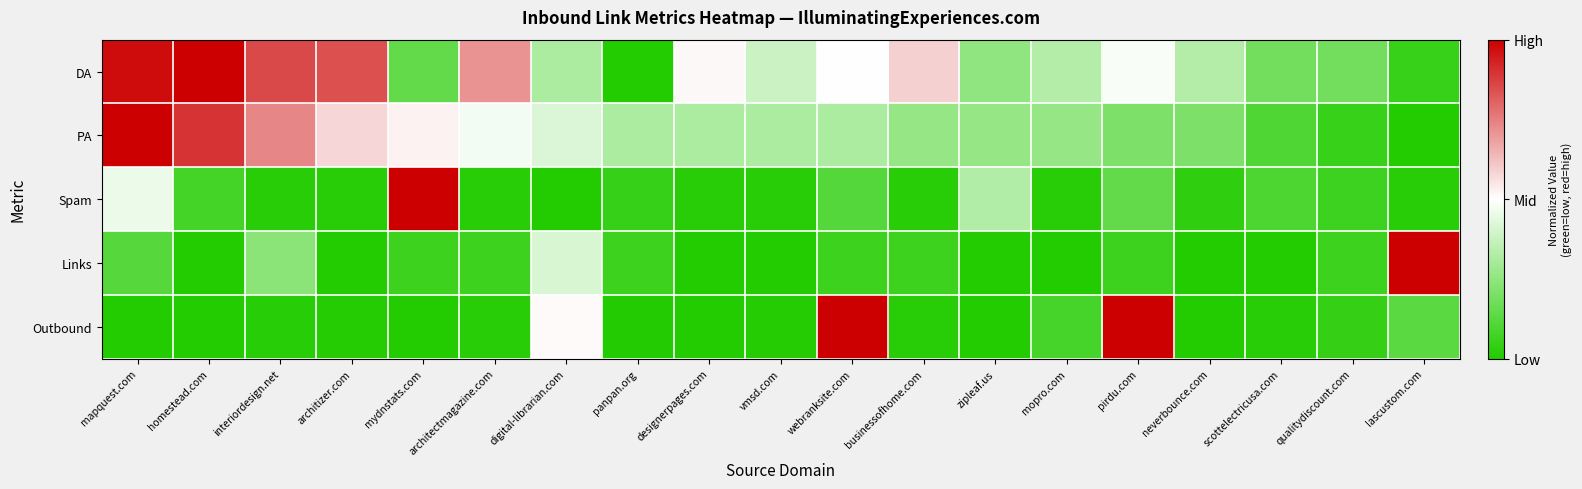

Reading left to right, transcribe all the data shown in this chart.

DA: mapquest.com=1.0	homestead.com=1.0	interiordesign.net=0.9	architizer.com=0.8	mydnstats.com=0.1	architectmagazine.com=0.7	digital-librarian.com=0.3	panpan.org=0.0	designerpages.com=0.5	vmsd.com=0.4	webranksite.com=0.5	businessofhome.com=0.6	zipleaf.us=0.2	mopro.com=0.3	pirdu.com=0.5	neverbounce.com=0.3	scottelectricusa.com=0.2	qualitydiscount.com=0.2	lascustom.com=0.1
PA: mapquest.com=1.0	homestead.com=0.9	interiordesign.net=0.7	architizer.com=0.6	mydnstats.com=0.5	architectmagazine.com=0.5	digital-librarian.com=0.4	panpan.org=0.3	designerpages.com=0.3	vmsd.com=0.3	webranksite.com=0.3	businessofhome.com=0.3	zipleaf.us=0.3	mopro.com=0.3	pirdu.com=0.2	neverbounce.com=0.2	scottelectricusa.com=0.1	qualitydiscount.com=0.1	lascustom.com=0.0
Spam: mapquest.com=0.5	homestead.com=0.1	interiordesign.net=0.0	architizer.com=0.0	mydnstats.com=1.0	architectmagazine.com=0.0	digital-librarian.com=0.0	panpan.org=0.0	designerpages.com=0.0	vmsd.com=0.0	webranksite.com=0.1	businessofhome.com=0.0	zipleaf.us=0.3	mopro.com=0.0	pirdu.com=0.1	neverbounce.com=0.0	scottelectricusa.com=0.1	qualitydiscount.com=0.1	lascustom.com=0.0
Links: mapquest.com=0.1	homestead.com=0.0	interiordesign.net=0.2	architizer.com=0.0	mydnstats.com=0.1	architectmagazine.com=0.1	digital-librarian.com=0.4	panpan.org=0.1	designerpages.com=0.0	vmsd.com=0.0	webranksite.com=0.1	businessofhome.com=0.1	zipleaf.us=0.0	mopro.com=0.0	pirdu.com=0.1	neverbounce.com=0.0	scottelectricusa.com=0.0	qualitydiscount.com=0.1	lascustom.com=1.0
Outbound: mapquest.com=0.0	homestead.com=0.0	interiordesign.net=0.0	architizer.com=0.0	mydnstats.com=0.0	architectmagazine.com=0.0	digital-librarian.com=0.5	panpan.org=0.0	designerpages.com=0.0	vmsd.com=0.0	webranksite.com=1.0	businessofhome.com=0.0	zipleaf.us=0.0	mopro.com=0.1	pirdu.com=1.0	neverbounce.com=0.0	scottelectricusa.com=0.0	qualitydiscount.com=0.0	lascustom.com=0.1